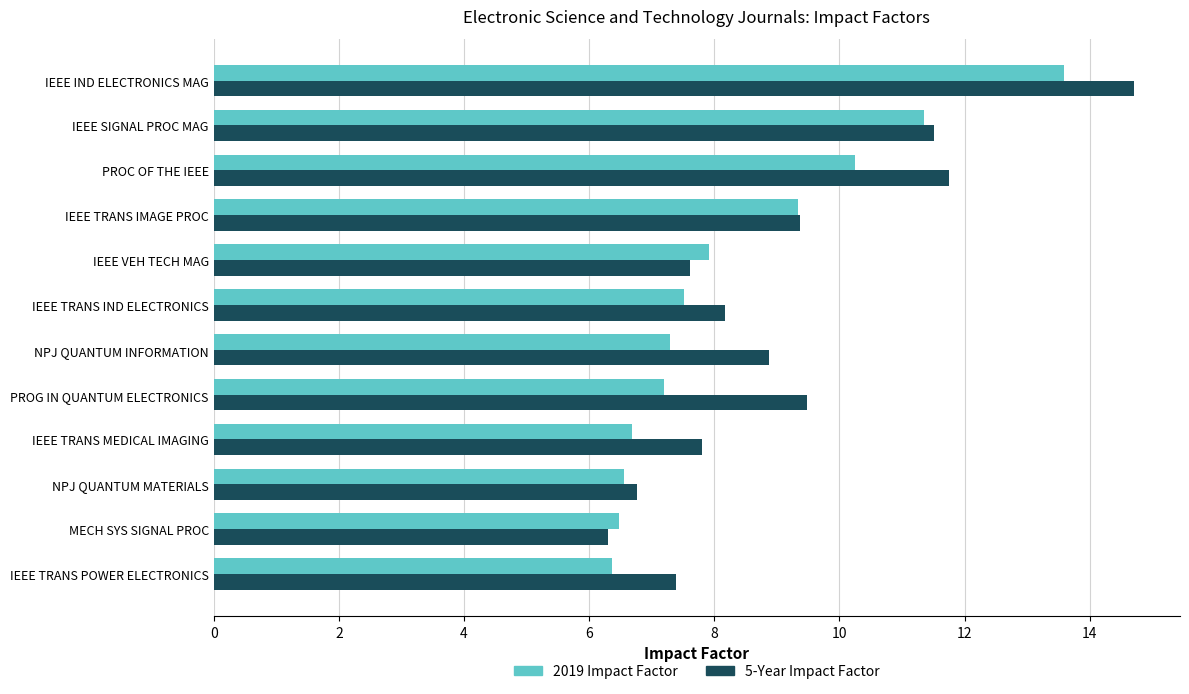

What is the approximate value of 2019 Impact Factor at NPJ QUANTUM INFORMATION?

7.3